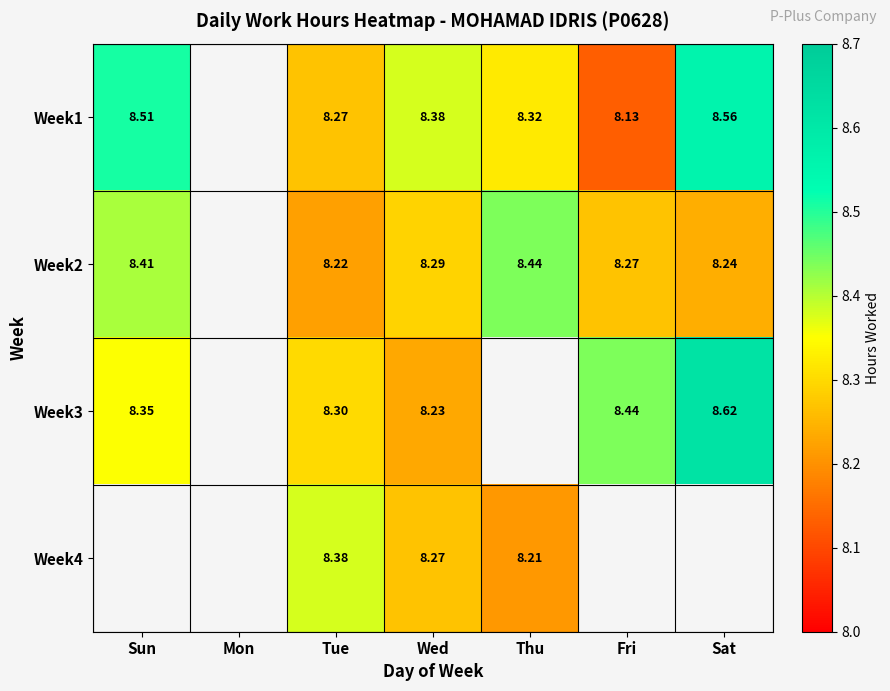

At how many categories does at least one series exceed 8?

6